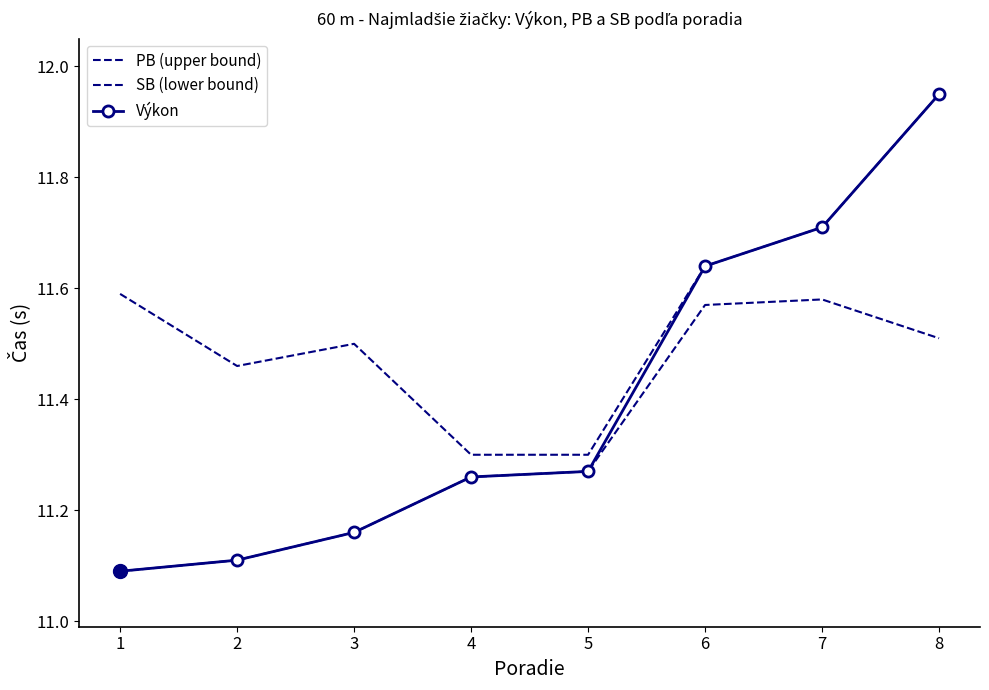

Between 5 and 8, which series saw the biggest shift?

Výkon